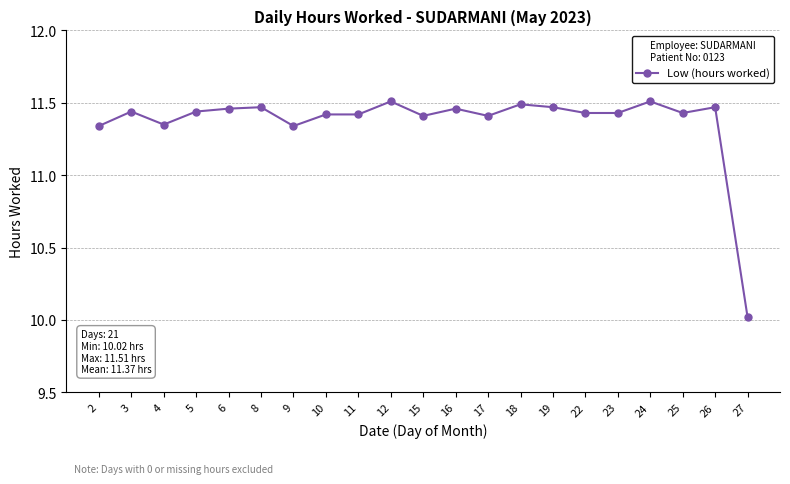

At which label does the data first exceed 11?

2